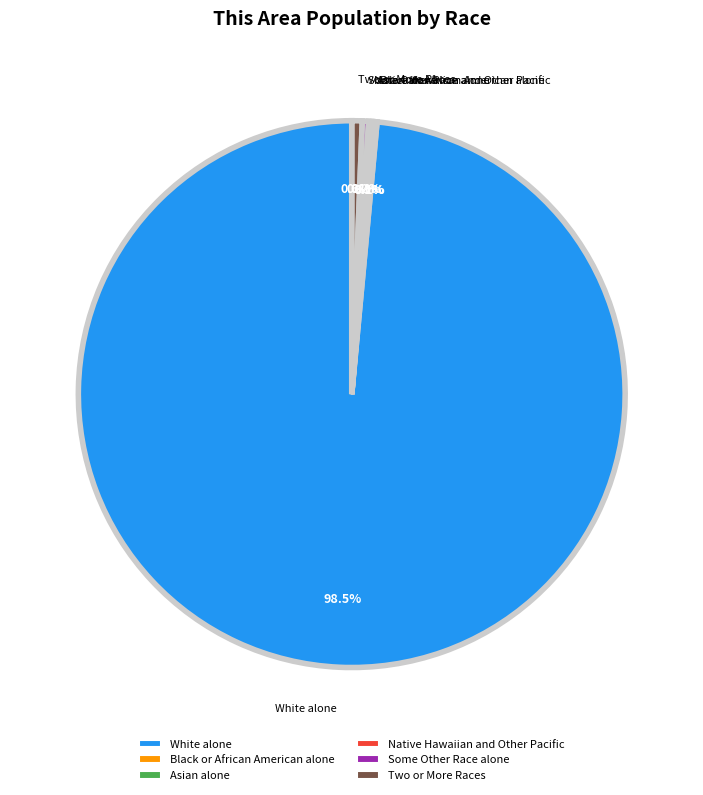

Which slice is the largest?

White alone